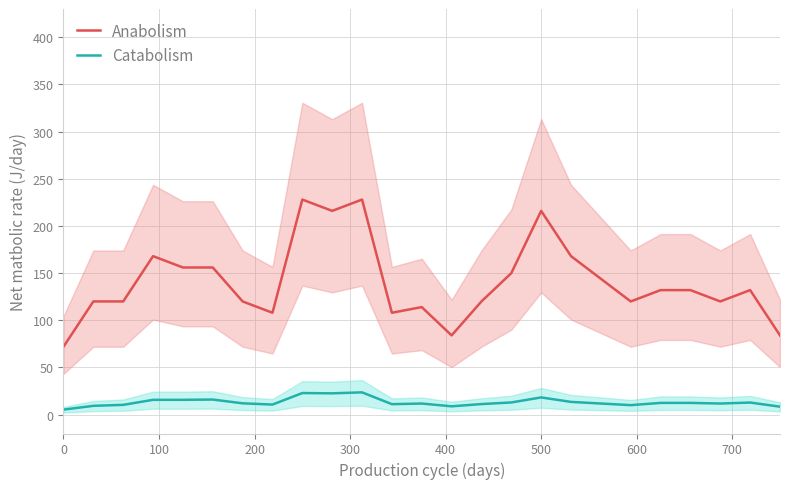

Is this an area chart (filled region under the line)?

No